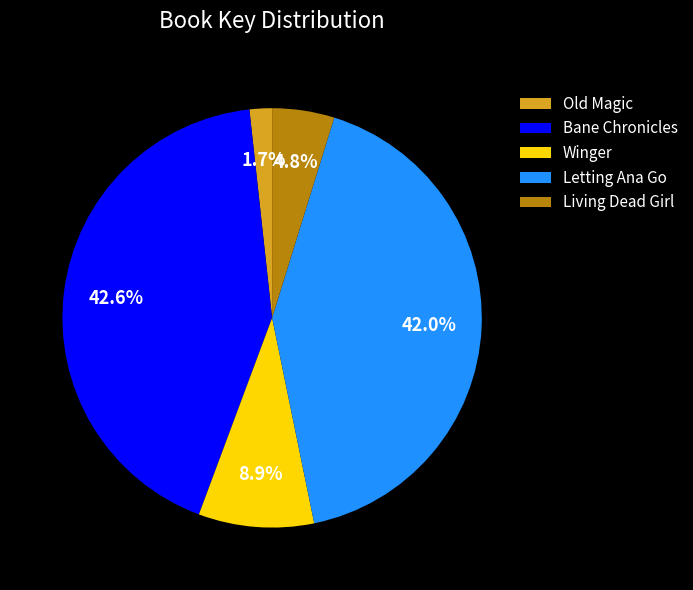

Is the sum of Old Magic and Letting Ana Go greater than half?

No